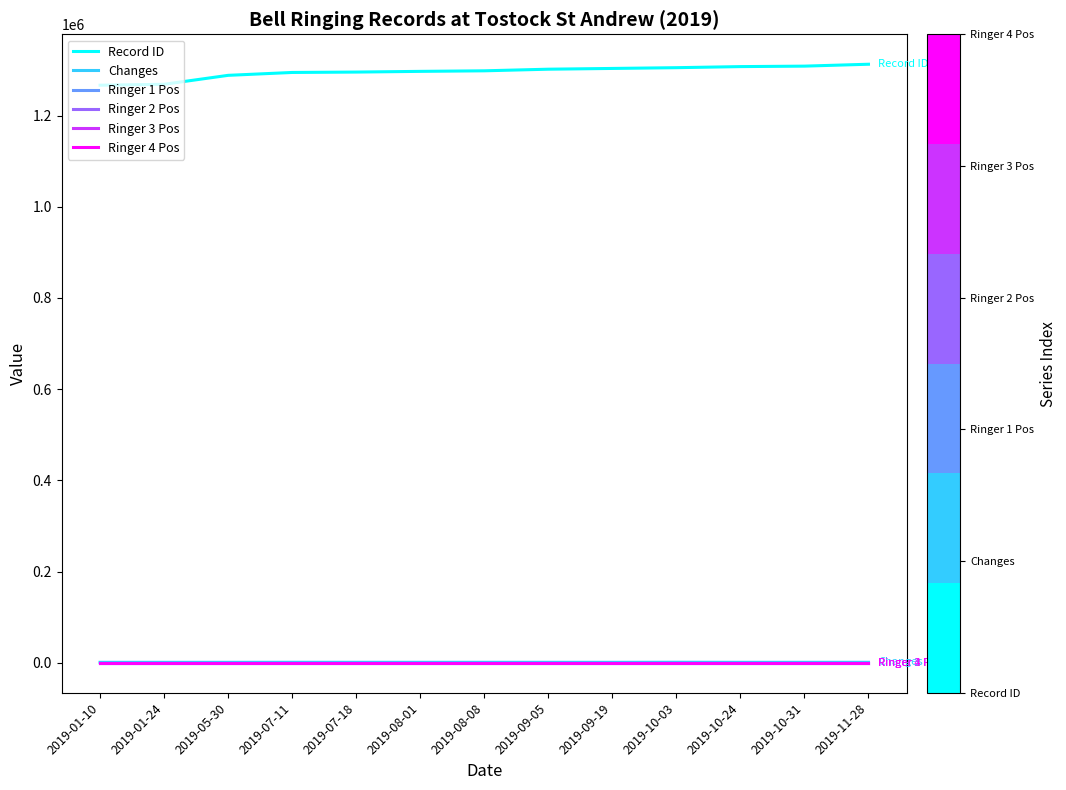

Which series has the largest total across all categories?

Record ID